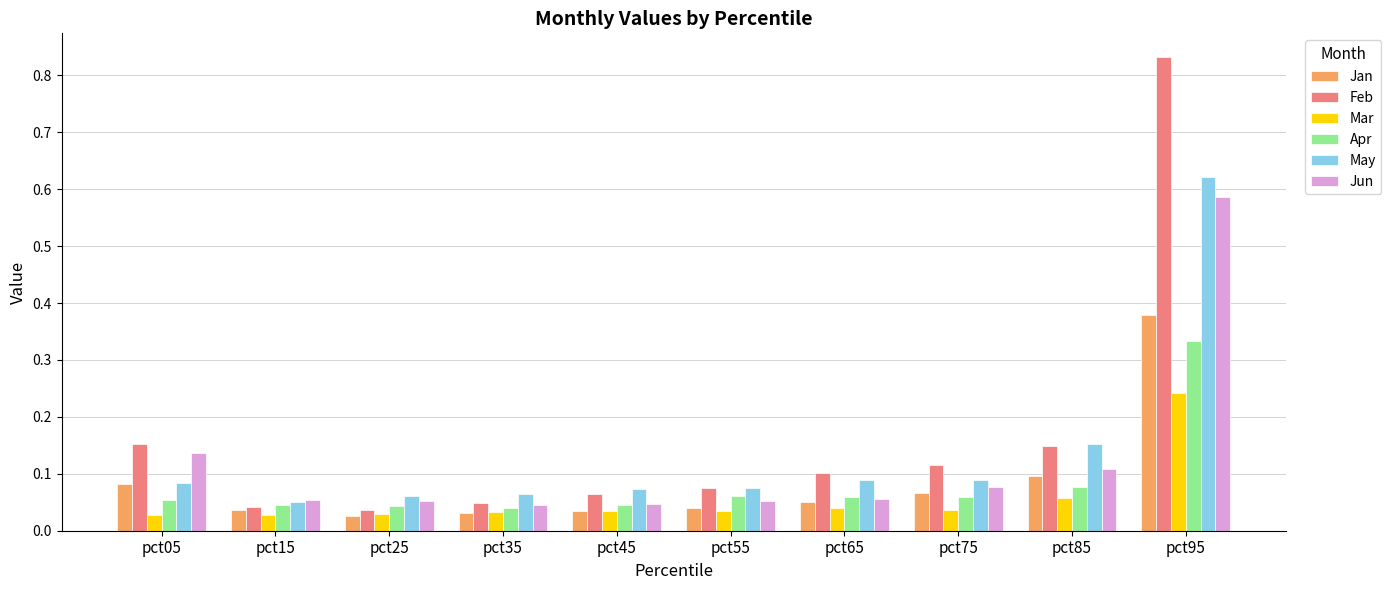

At which category does the chart reach its peak across all series?

pct95